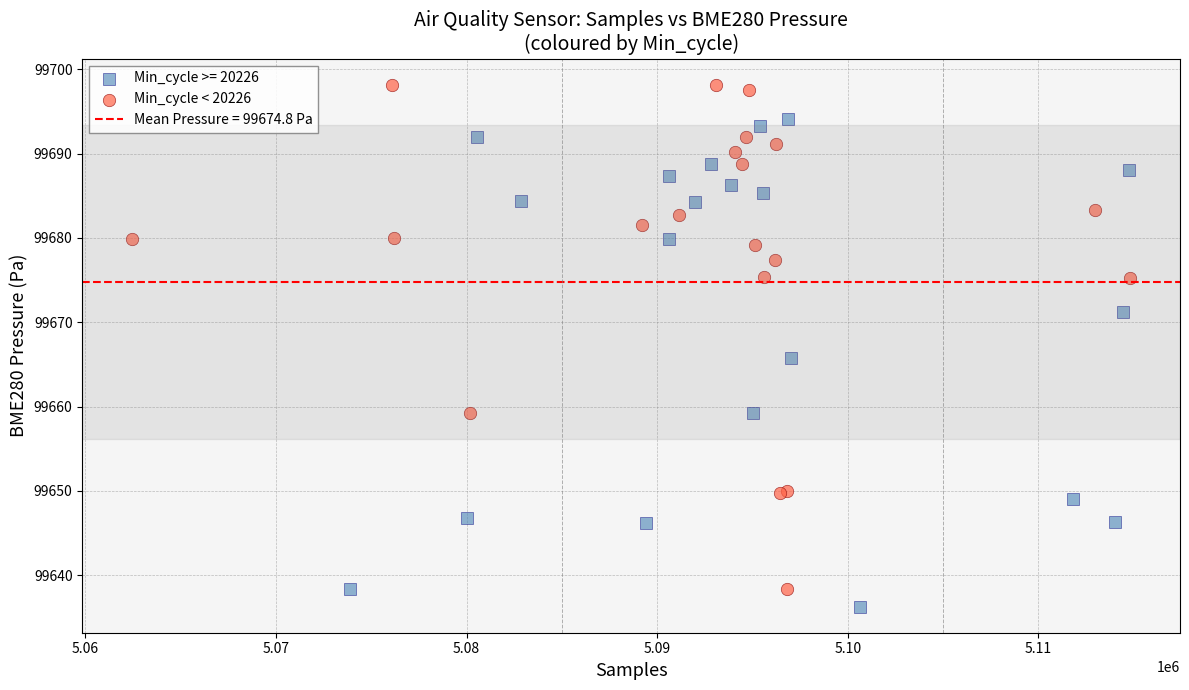

Which series contains the highest Y value?

Min_cycle < 20226